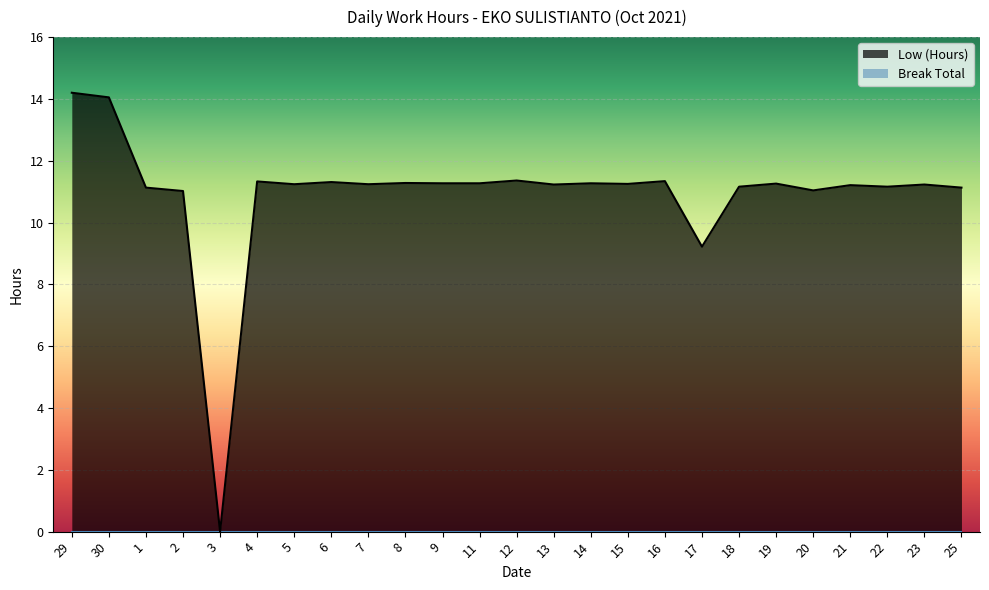

List the labels in order of value, smallest first.

3, 17, 2, 20, 1, 25, 18, 22, 21, 13, 23, 5, 7, 15, 19, 9, 11, 14, 8, 6, 4, 16, 12, 30, 29